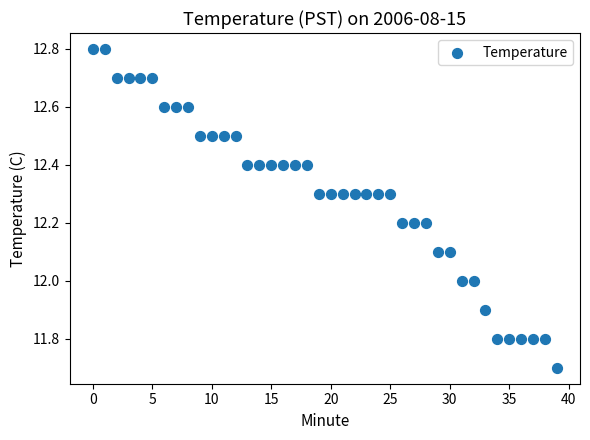

How many points are shown in the scatter plot?

40